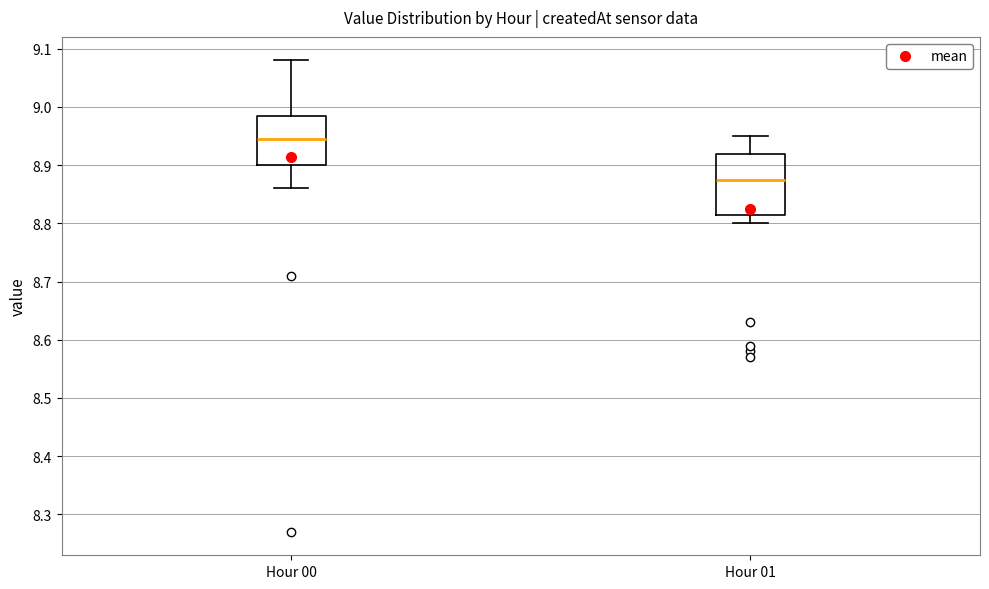

Reading left to right, transcribe this box plot: for each box, give where its median line is, the range the box spans, and where its two whiskers end, as read against the y-axis. The values are not printed on the chart, so give them approximately, as read against the axis.

Hour 00: median 8.95, box 8.90 to 8.99, whiskers 8.86 to 9.08
Hour 01: median 8.88, box 8.82 to 8.92, whiskers 8.80 to 8.95